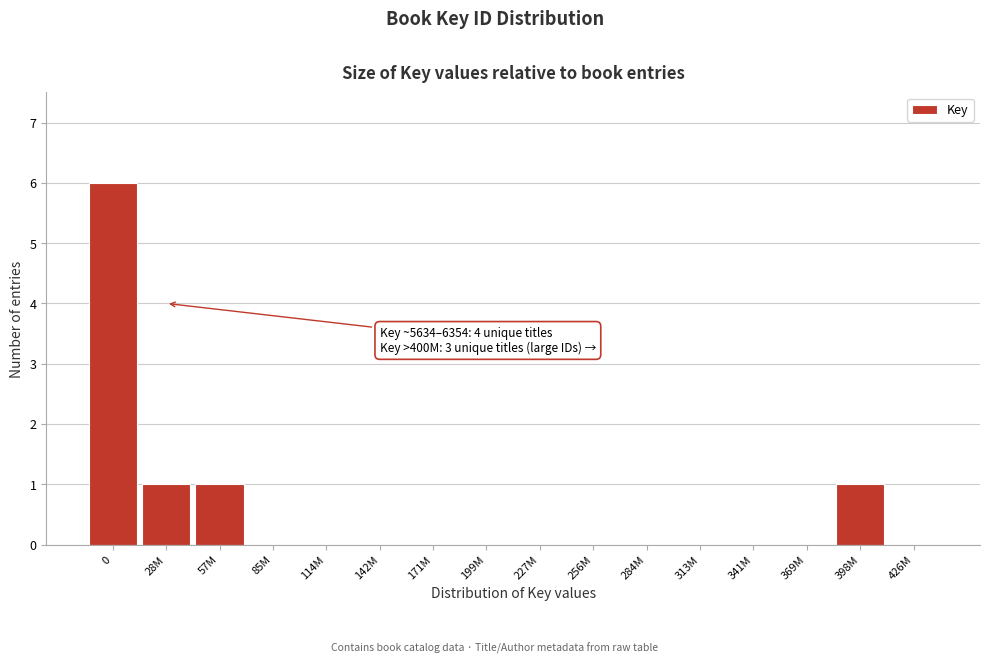

Reading left to right, list all the values displayed in this chart.

0=6	28M=1	57M=1	85M=0	114M=0	142M=0	171M=0	199M=0	227M=0	256M=0	284M=0	313M=0	341M=0	369M=0	398M=1	426M=0